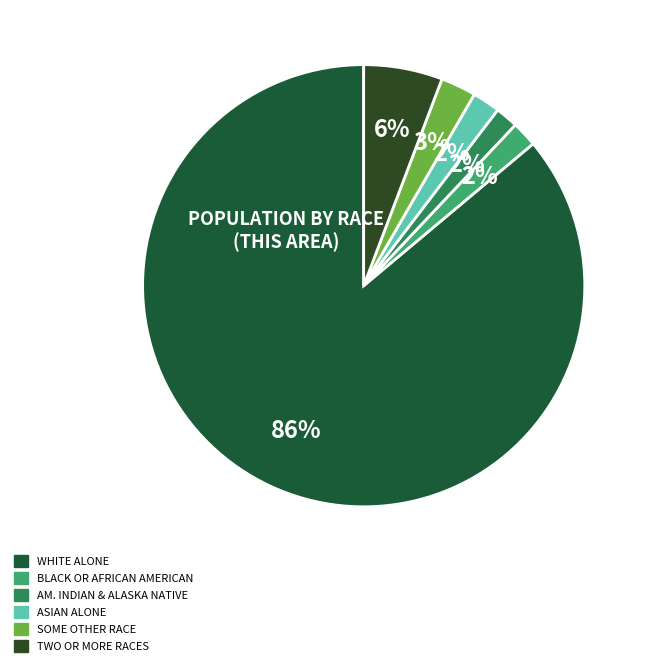

Count the number of slices in the pie.

6